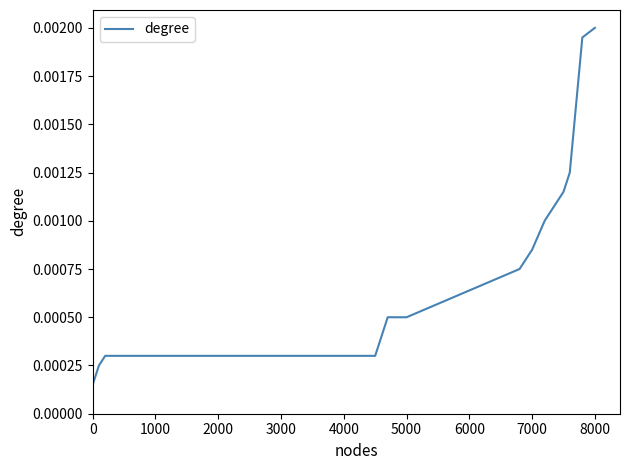

At which category does the chart reach its peak across all series?

8000